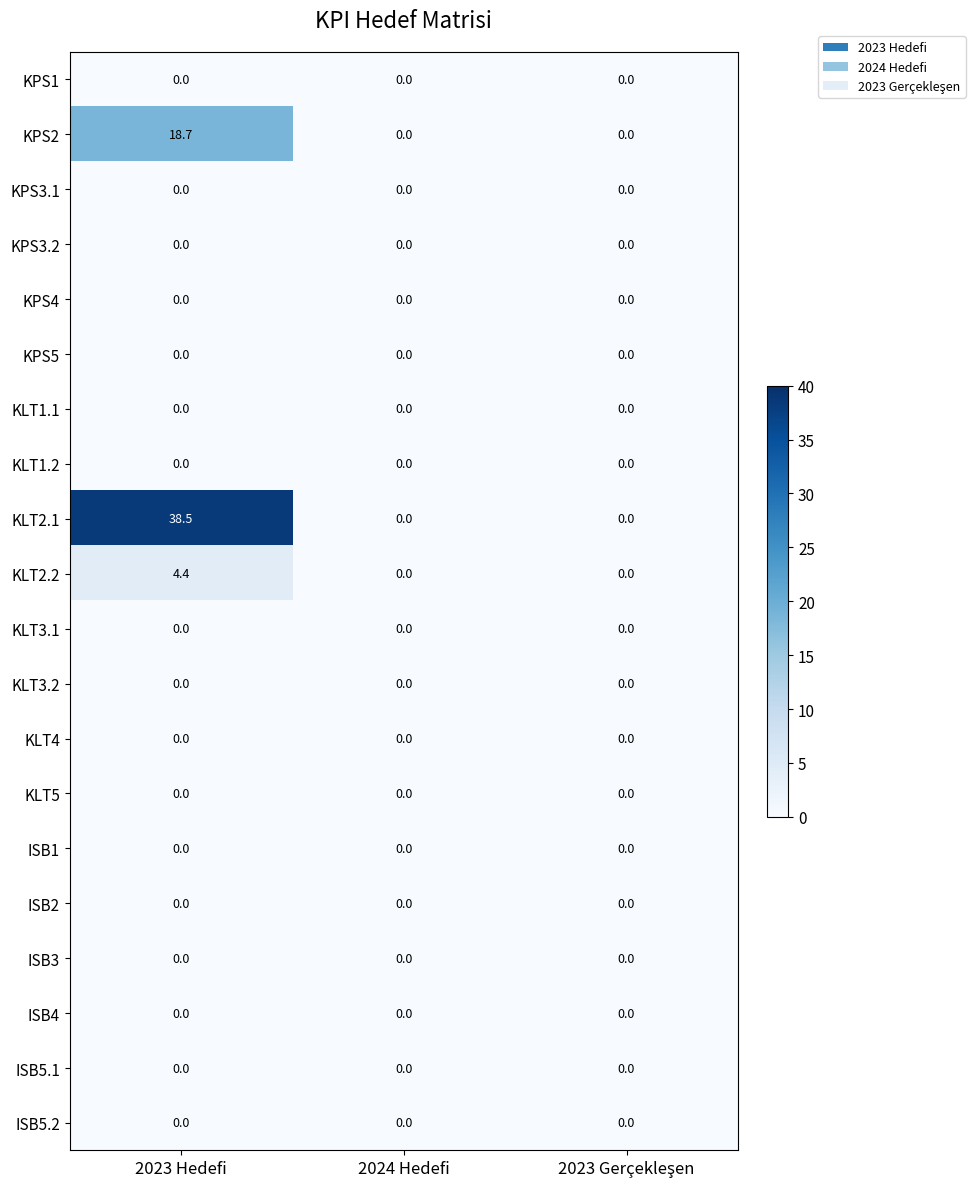

Which series has the widest spread of values?

KLT2.1